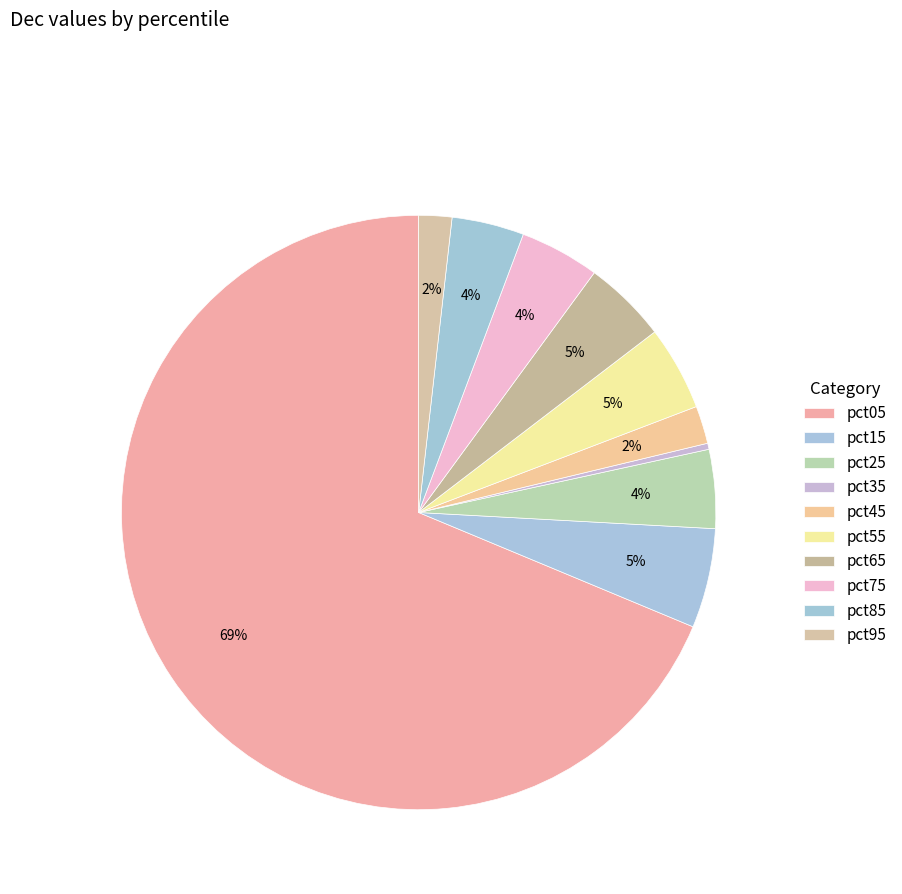

True or false: pct55 accounts for 18% of the total.

False